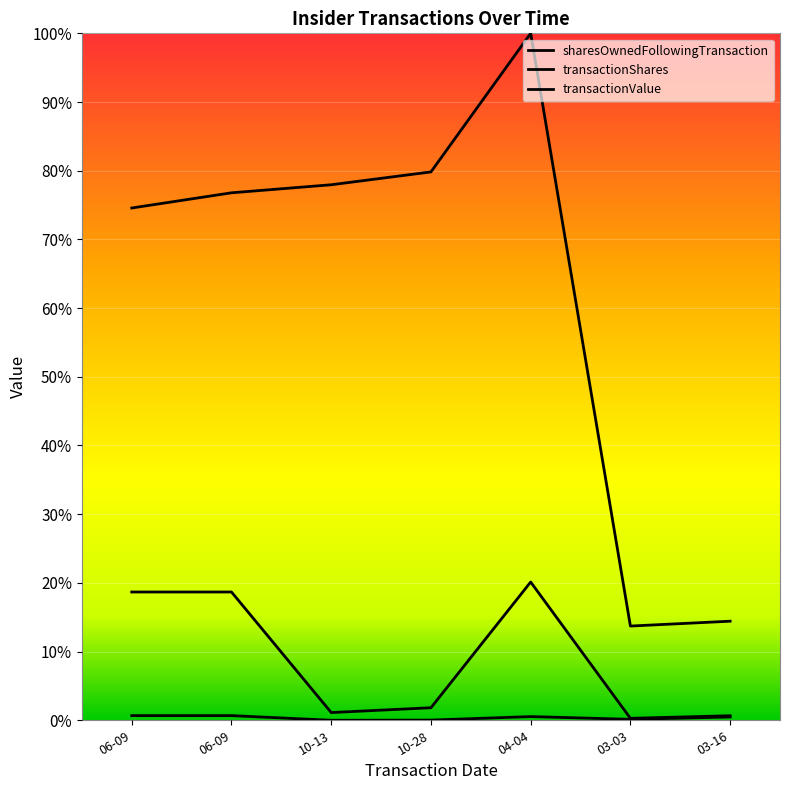

How many interior local valleys does the transactionValue series have?

2